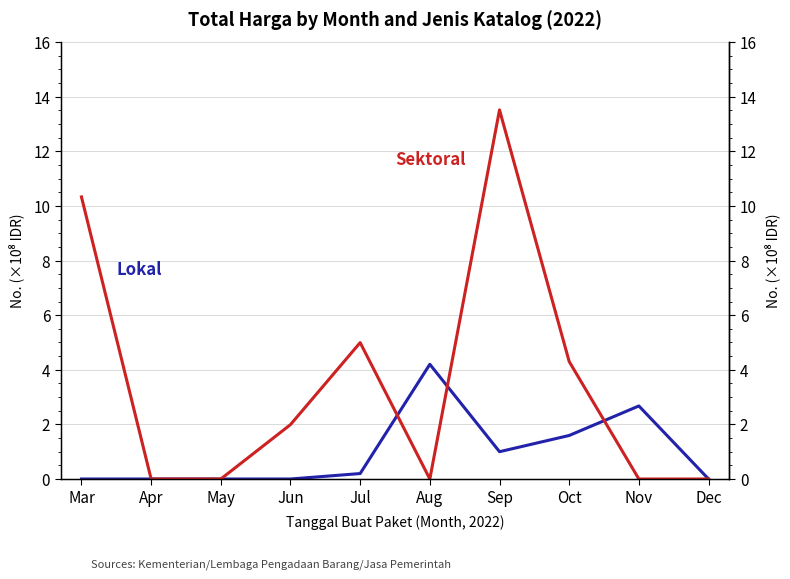

Reading left to right, transcribe all the data shown in this chart.

Lokal: Mar=0.0	Apr=0.0	May=0.0	Jun=0.0	Jul=0.2	Aug=4.2	Sep=1.0	Oct=1.6	Nov=2.7	Dec=0.0
Sektoral: Mar=10.3	Apr=0.0	May=0.0	Jun=2.0	Jul=5.0	Aug=0.0	Sep=13.5	Oct=4.3	Nov=0.0	Dec=0.0